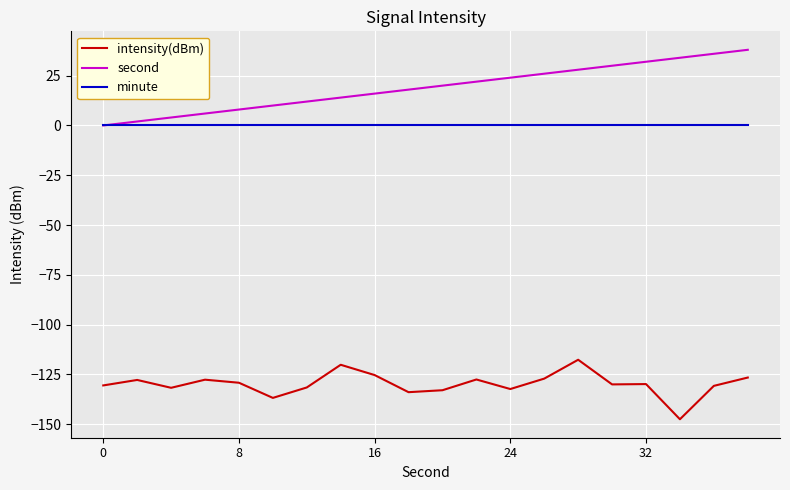

True or false: intensity(dBm) and second cross at least once.

False